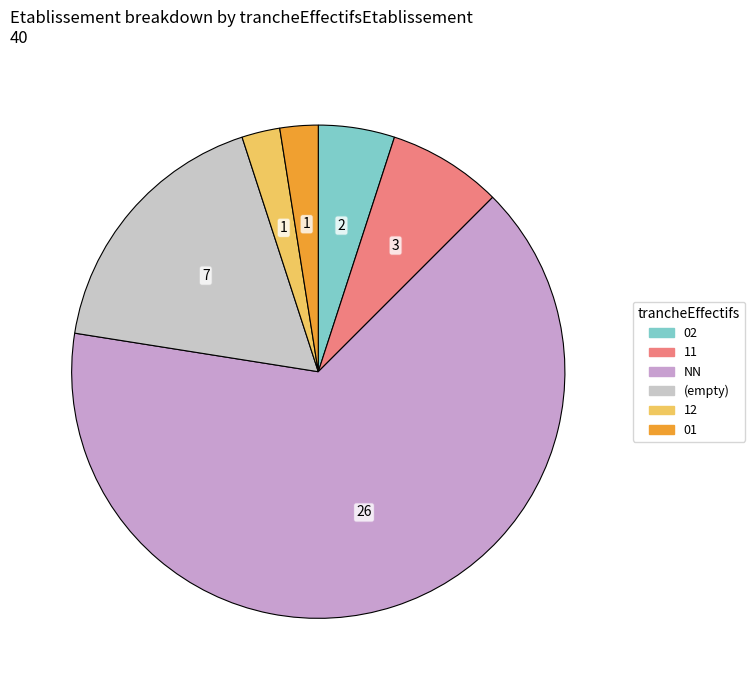

Does any single category account for the majority?

Yes